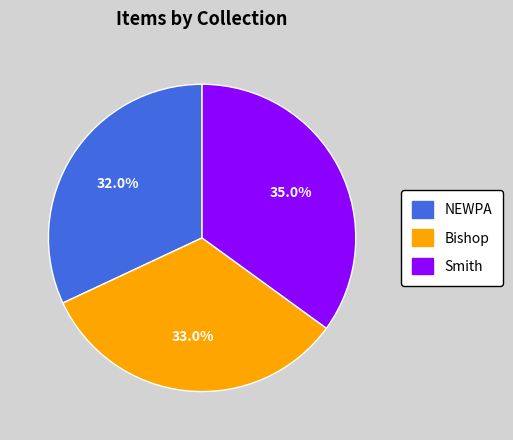

Is there a majority slice in this chart?

No